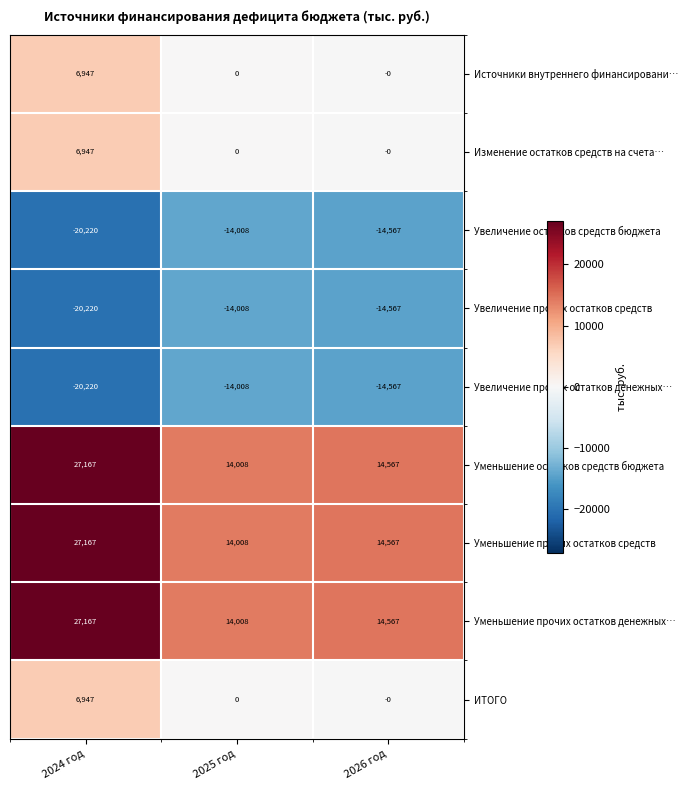

What is the spread (max minus min) of values at 2025 год?

28016